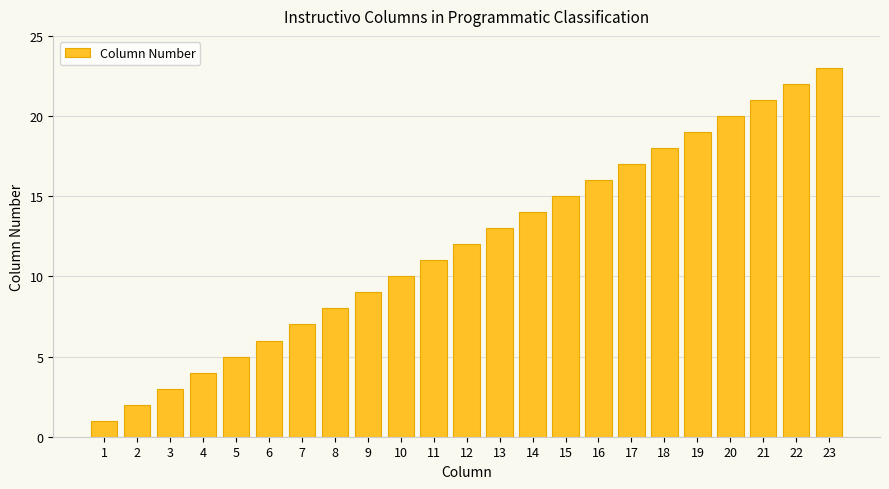

Reading right to left, transcribe all the data shown in this chart.

23	22	21	20	19	18	17	16	15	14	13	12	11	10	9	8	7	6	5	4	3	2	1